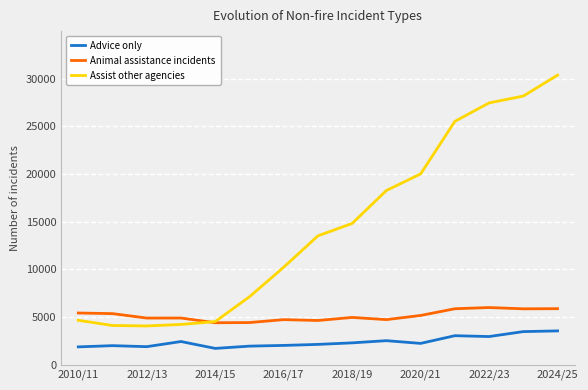

Which series has the largest total across all categories?

Assist other agencies